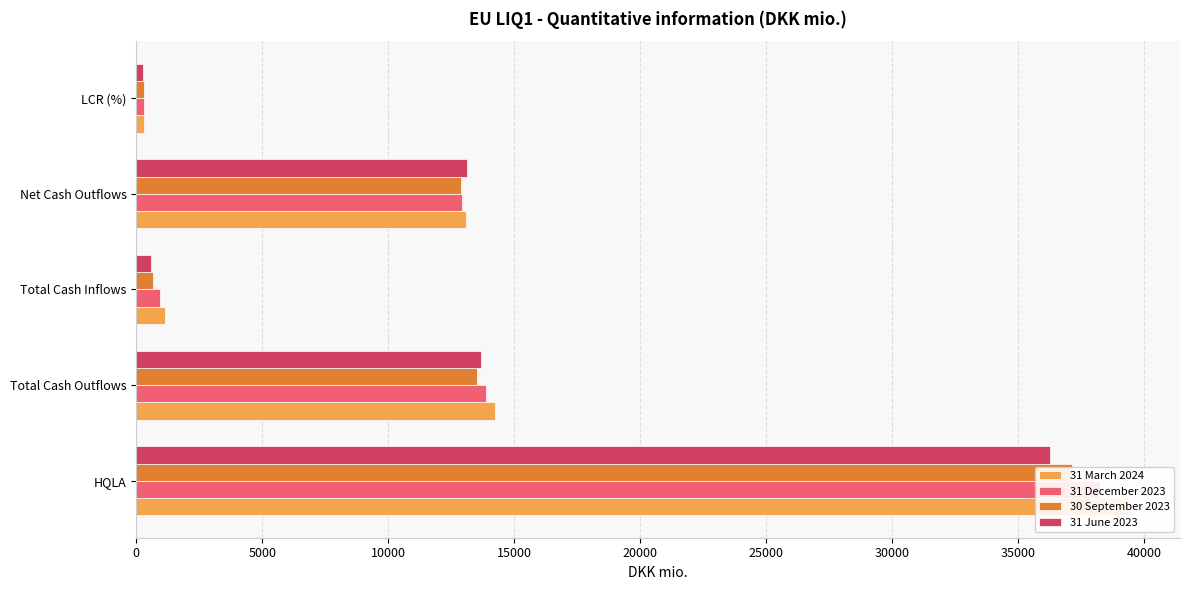

Are the bars grouped side by side (vs. stacked)?

Yes